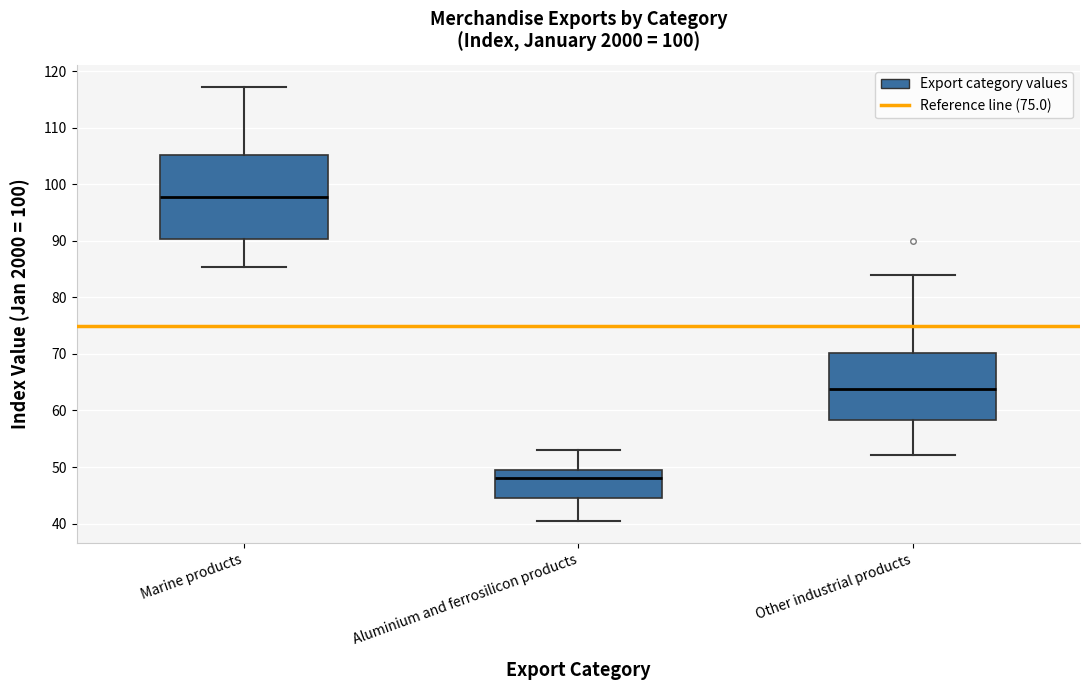

Reading left to right, read every box against the y-axis: the position of its median line, the range the box covers, and the ends of its whiskers. The values are not printed on the chart, so give them approximately, as read against the axis.

Marine products: median 98, box 90 to 105, whiskers 85 to 117
Aluminium and ferrosilicon products: median 48, box 44 to 50, whiskers 40 to 53
Other industrial products: median 64, box 58 to 70, whiskers 52 to 84